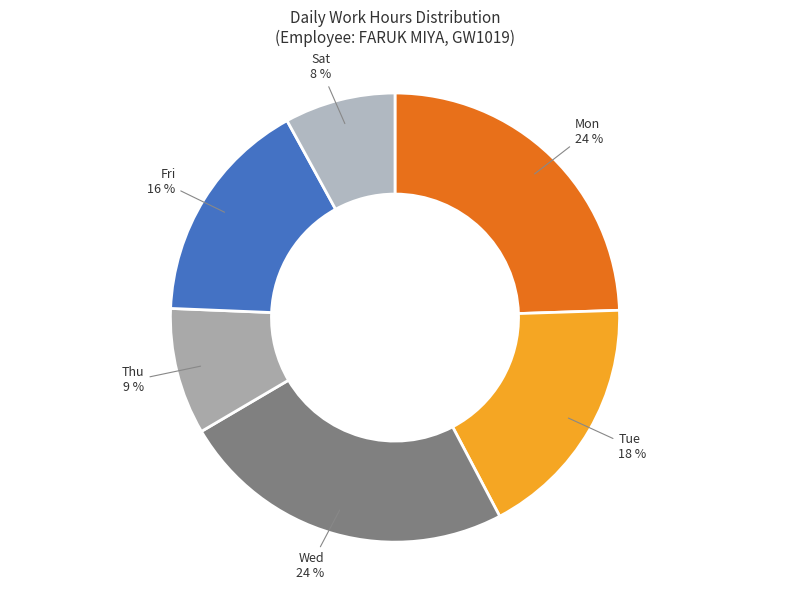

Is it true that Mon is 33% of the pie?

False